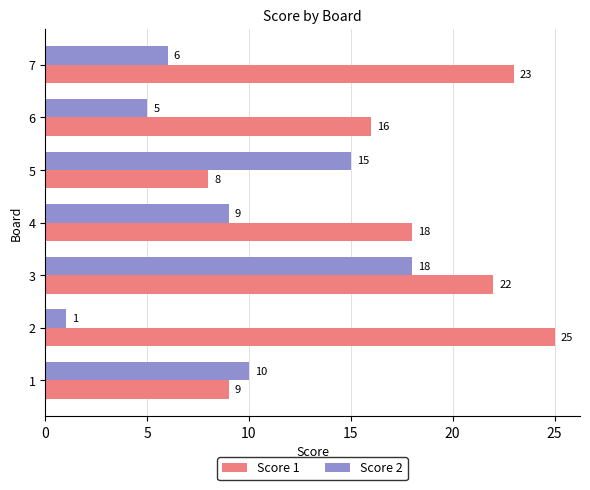

True or false: Score 2 has a value of 6 at 7.

True